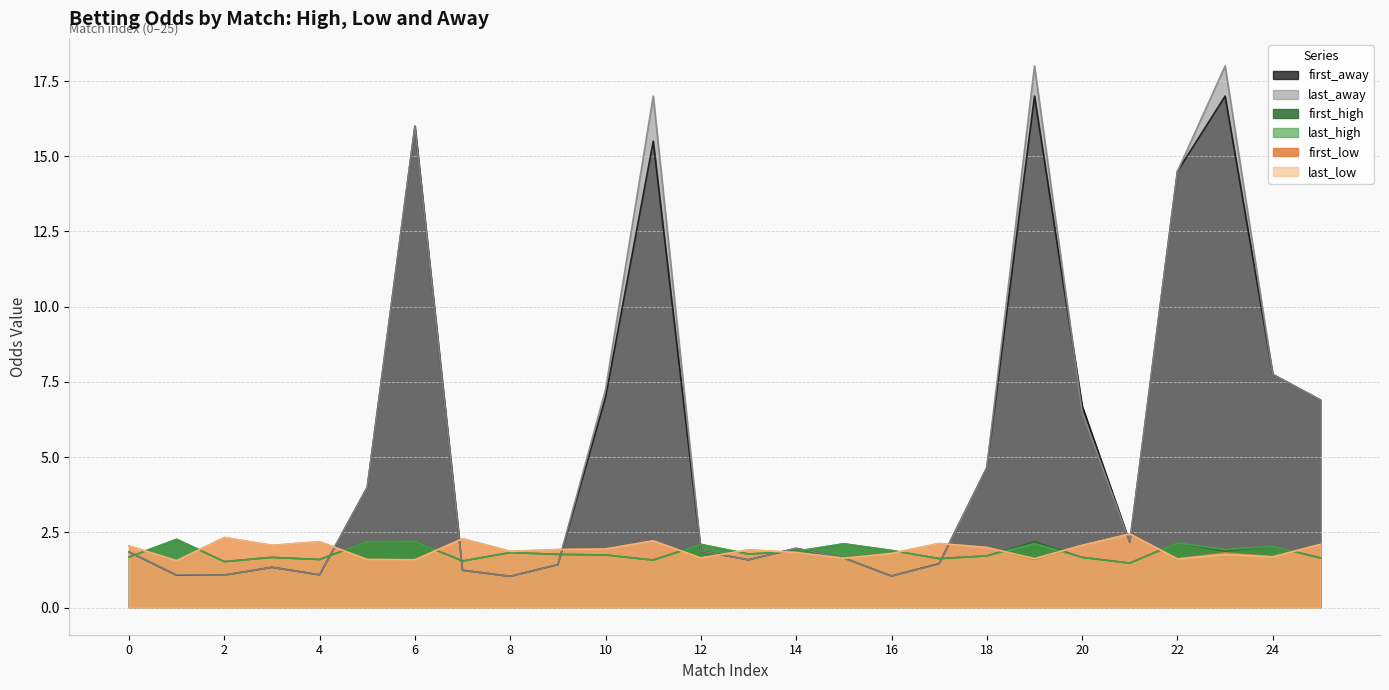

At which label is last_away closest to 9?

24